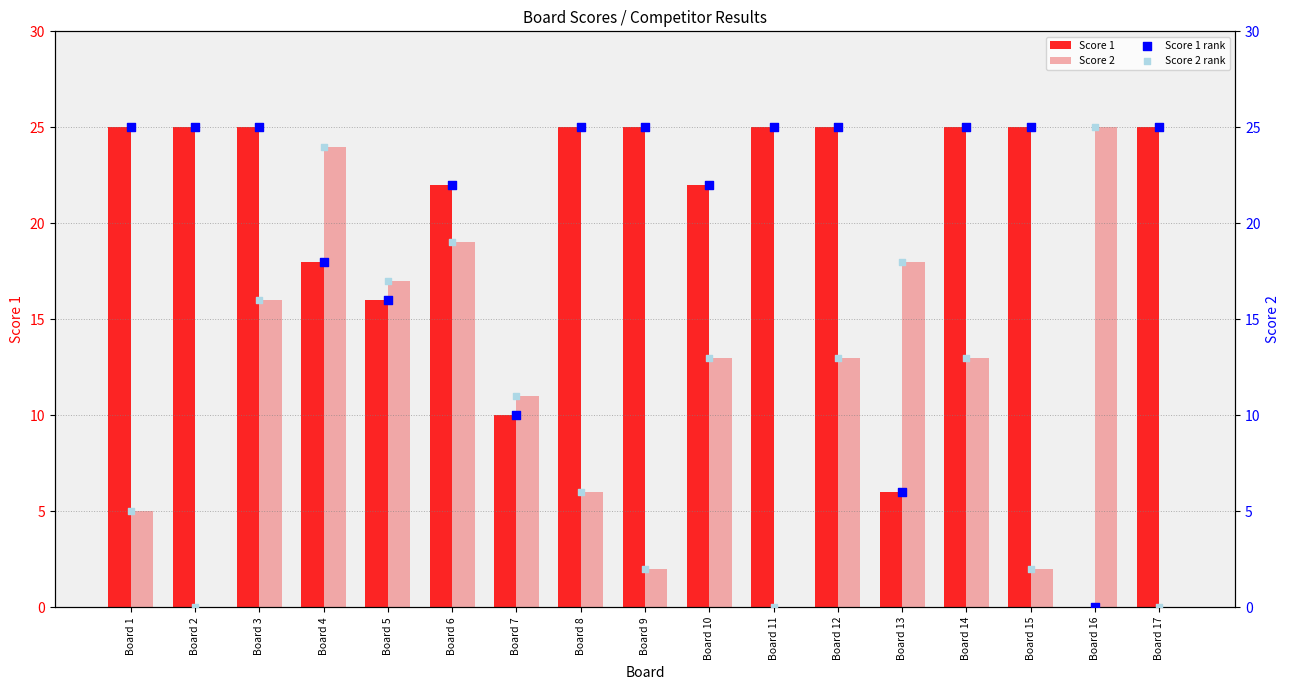

At how many categories does at least one series exceed 0?

17